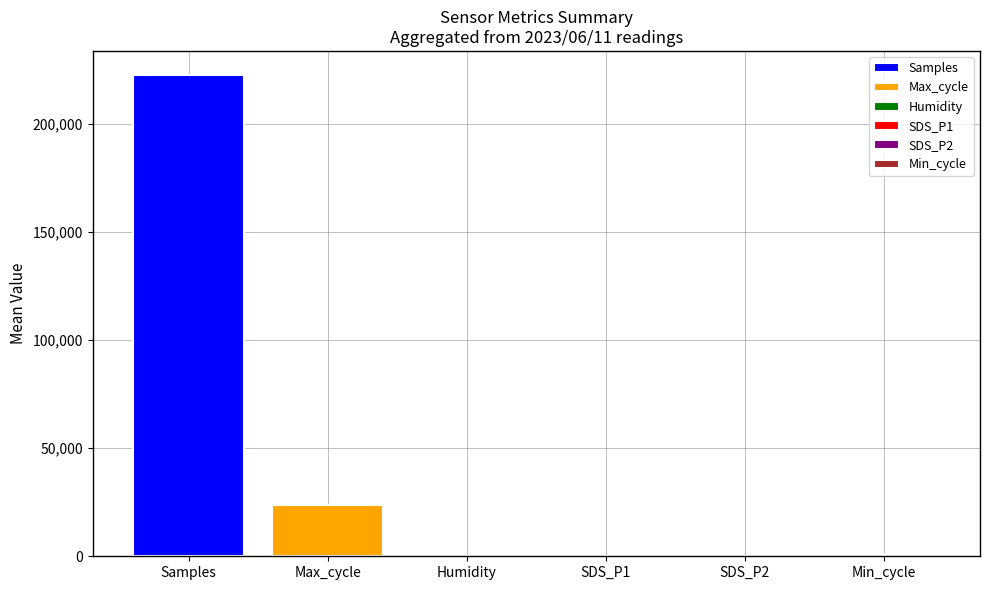

What is the difference between the maximum and second lowest values in the SDS_P1 series?

0.8